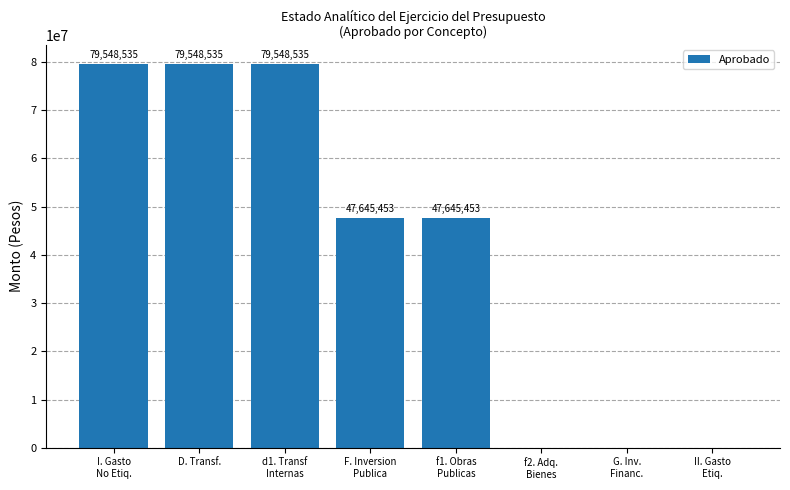

The value at F. Inversion
Publica is 82372464.7. True or false?

False